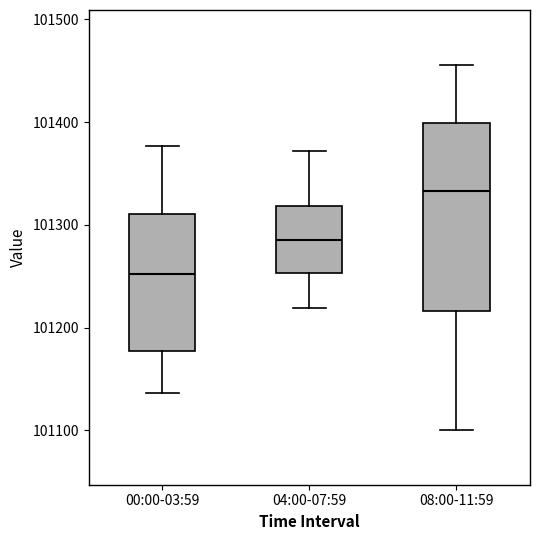

Which box has the highest median line?

08:00-11:59